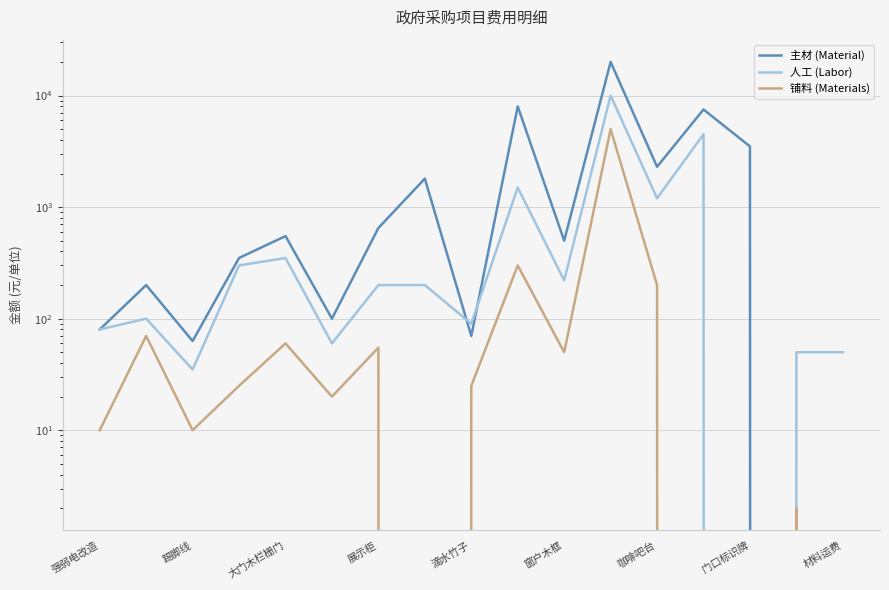

What is the average value of the 主材 (Material) series?

2686